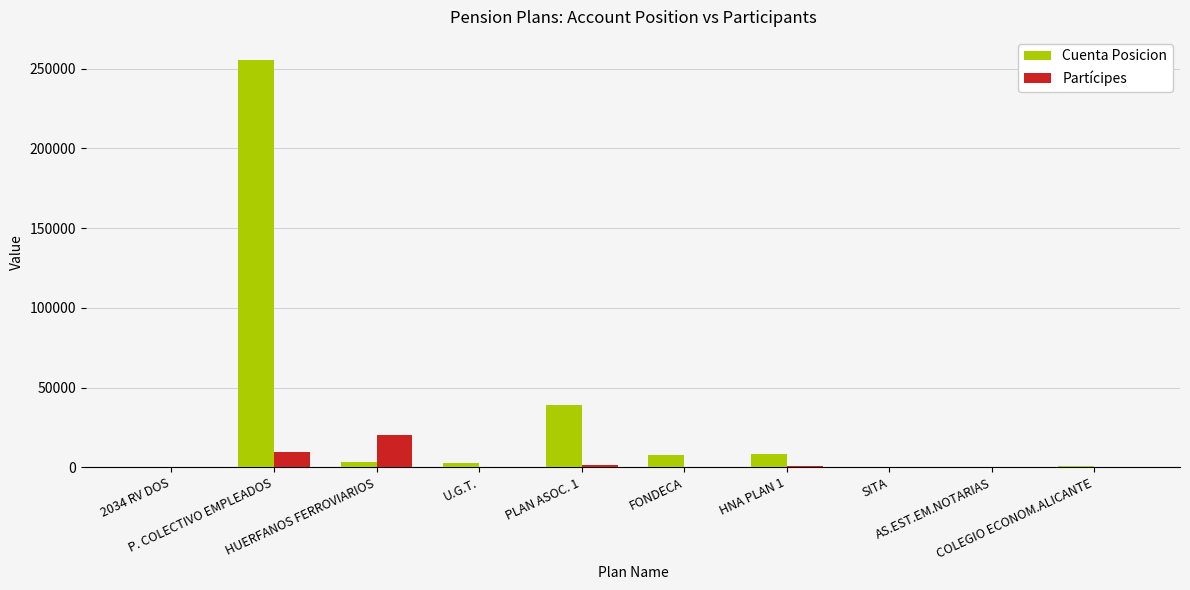

Is the value of Partícipes at HNA PLAN 1 greater than the value of Cuenta Posicion at P. COLECTIVO EMPLEADOS?

No